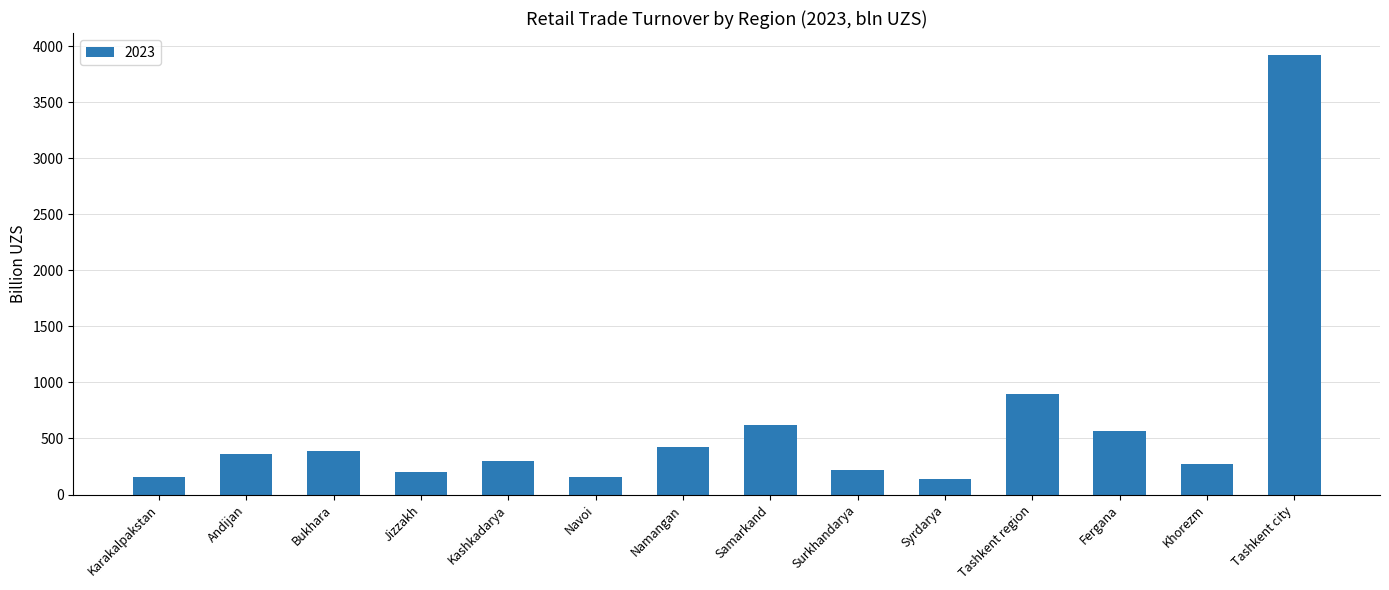

What is the label of the 5th bar from the left?

Kashkadarya